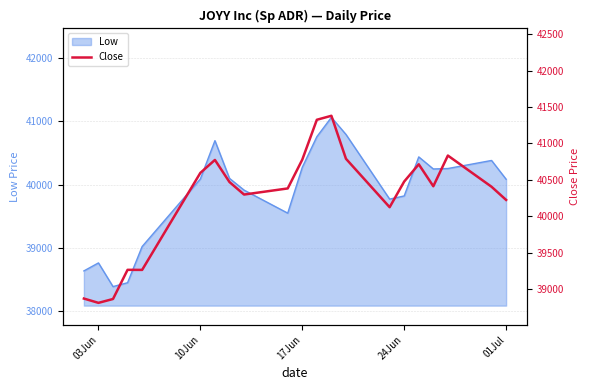

How many lines are shown in the chart?

1